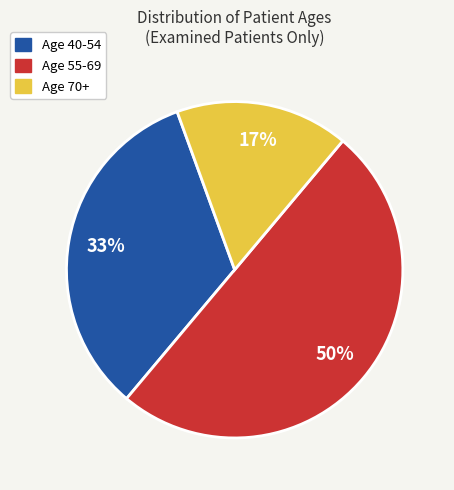

To the nearest percent, what is the average slice percentage?

33%